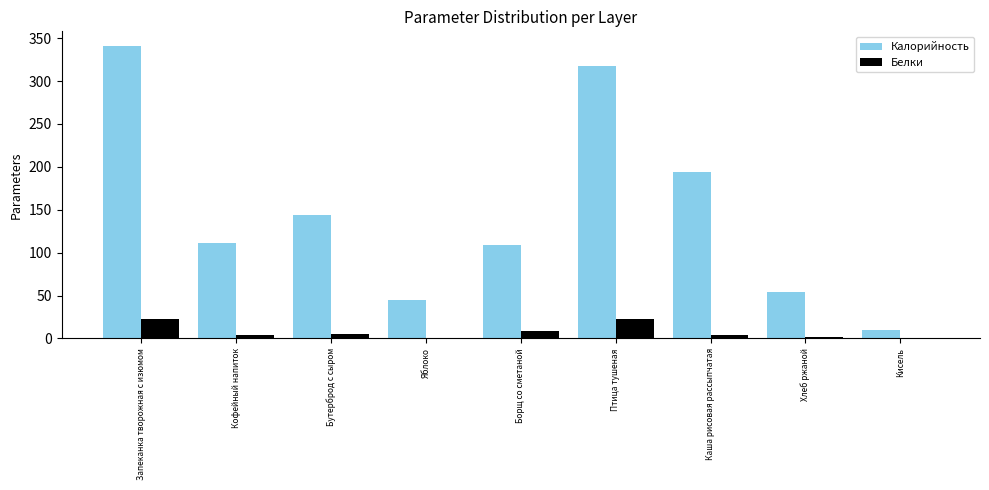

Between Бутерброд с сыром and Хлеб ржаной, which series saw the biggest shift?

Калорийность